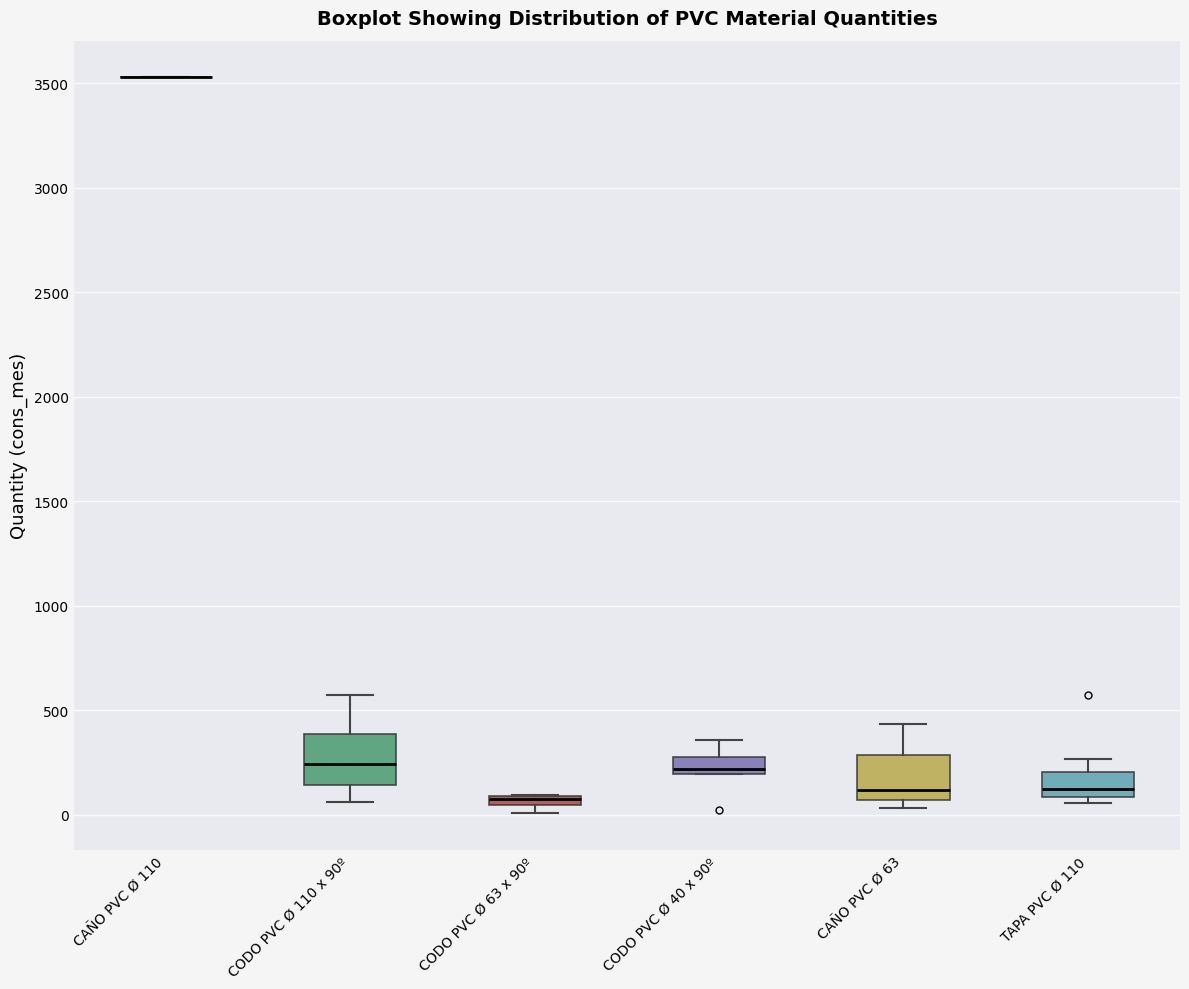

Where is the lower edge of the box for CODO PVC Ø 63 x 90º on the y-axis? The values are not printed on the chart, so give them approximately, as read against the axis.

50